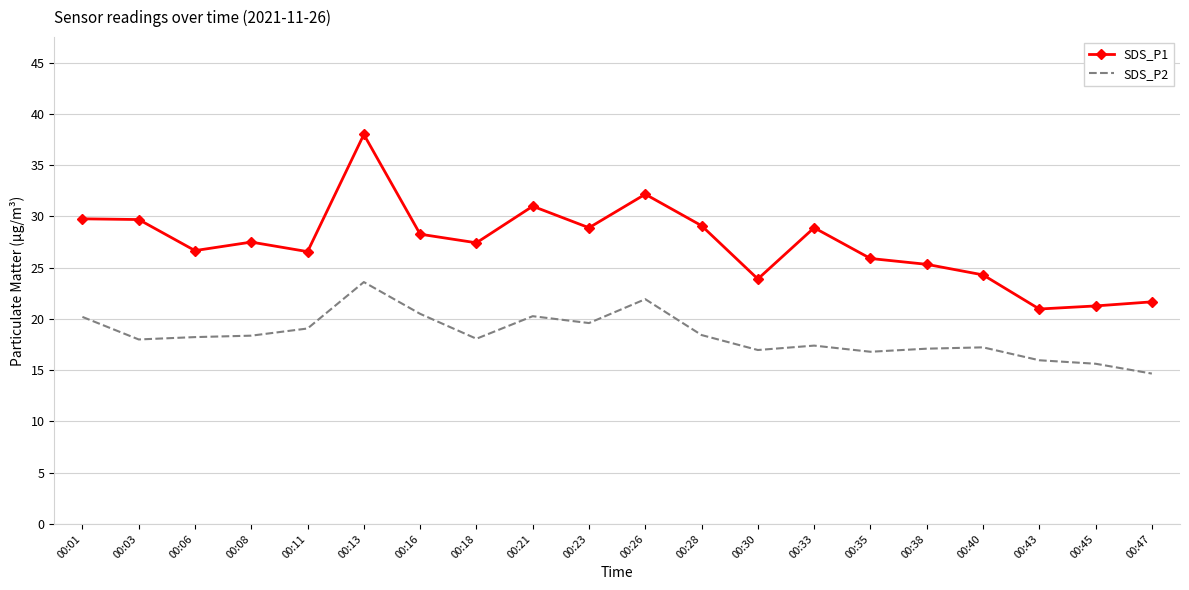

Is it true that SDS_P2 equals 35.1 at 00:26?

False